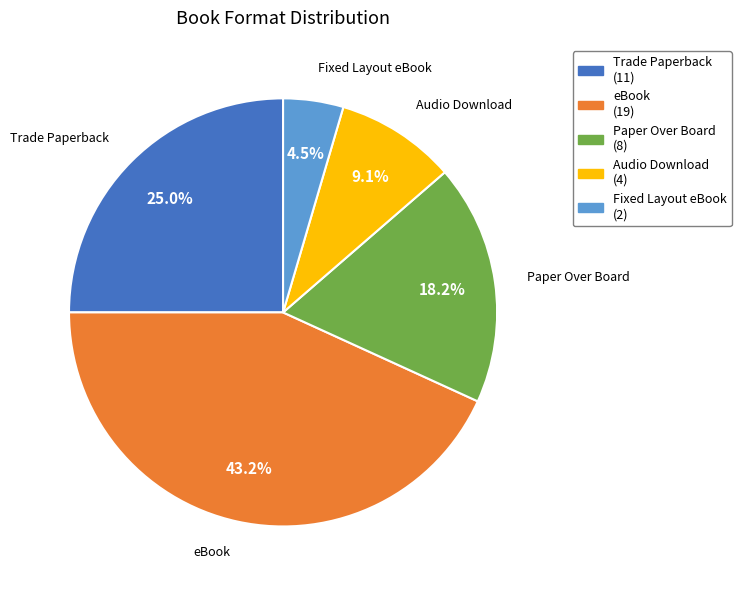

What is the ratio of the value at Paper Over Board to the value at Trade Paperback?

0.7